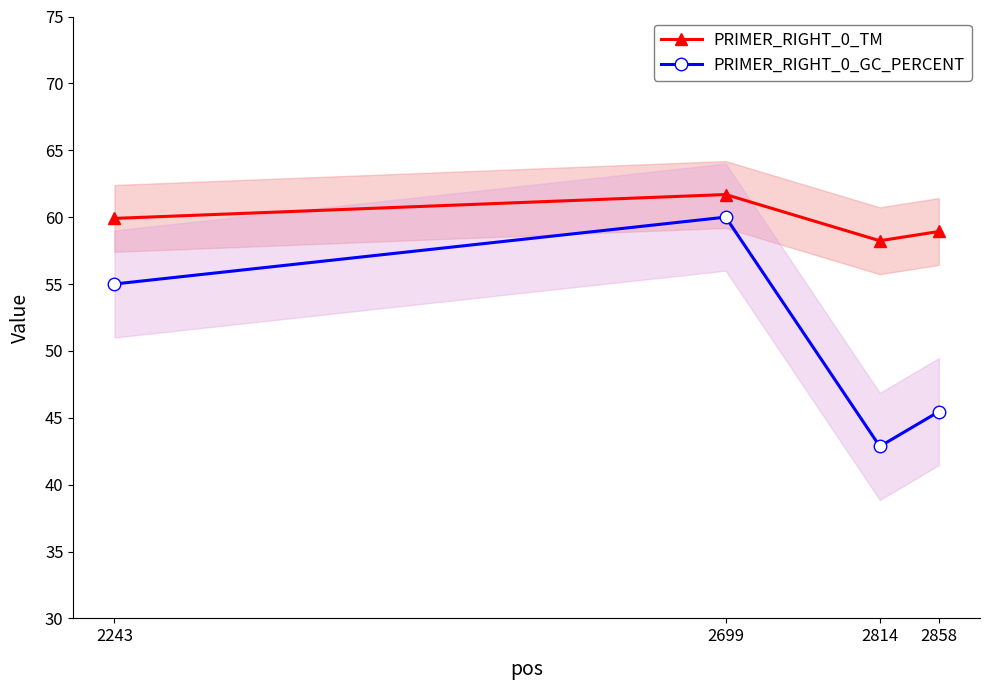

Which series has the largest total across all categories?

PRIMER_RIGHT_0_TM